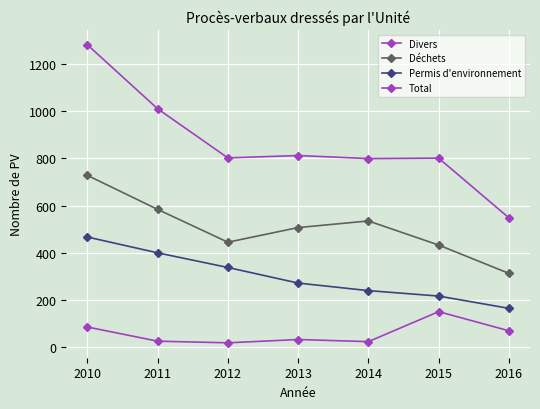

What is the sum of all Divers values?

409